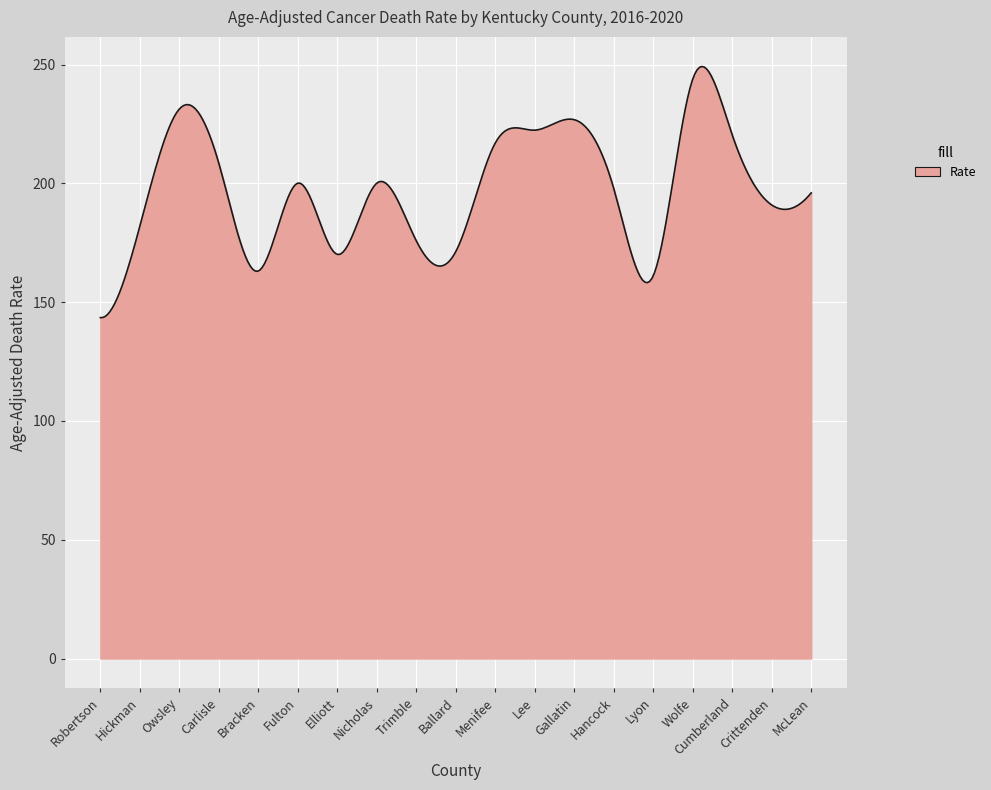

What is the difference between the maximum and minimum values?

105.7